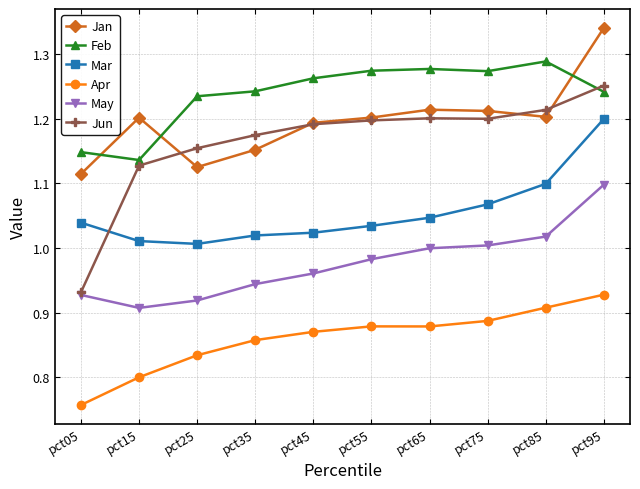

At how many categories does at least one series exceed 0?

10